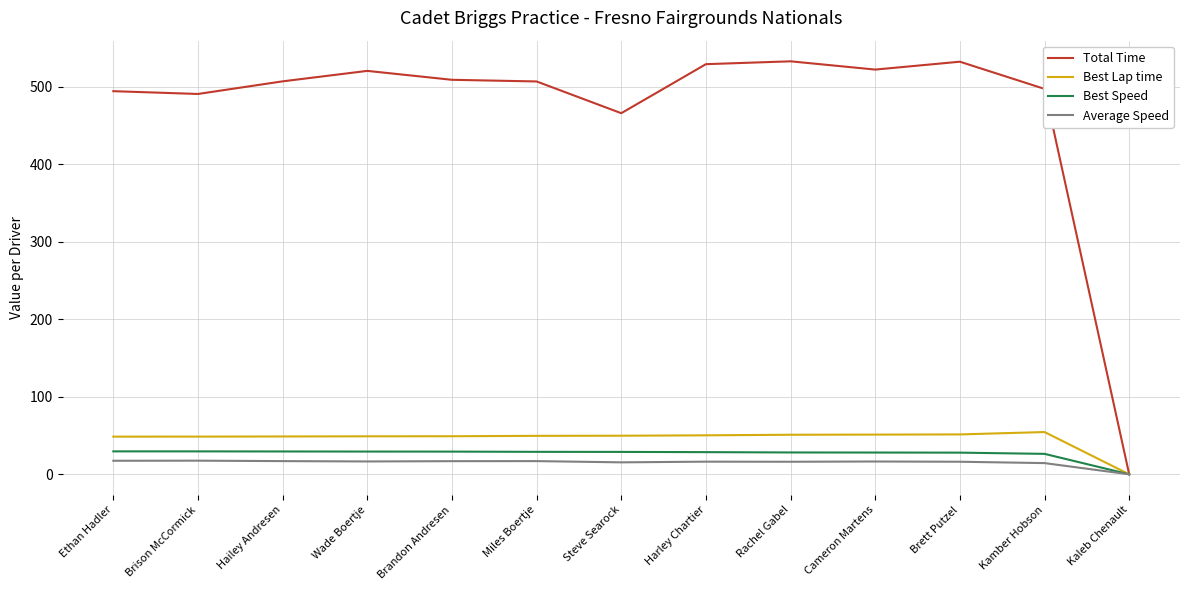

True or false: Total Time has a value of 509.0 at Brandon Andresen.

True